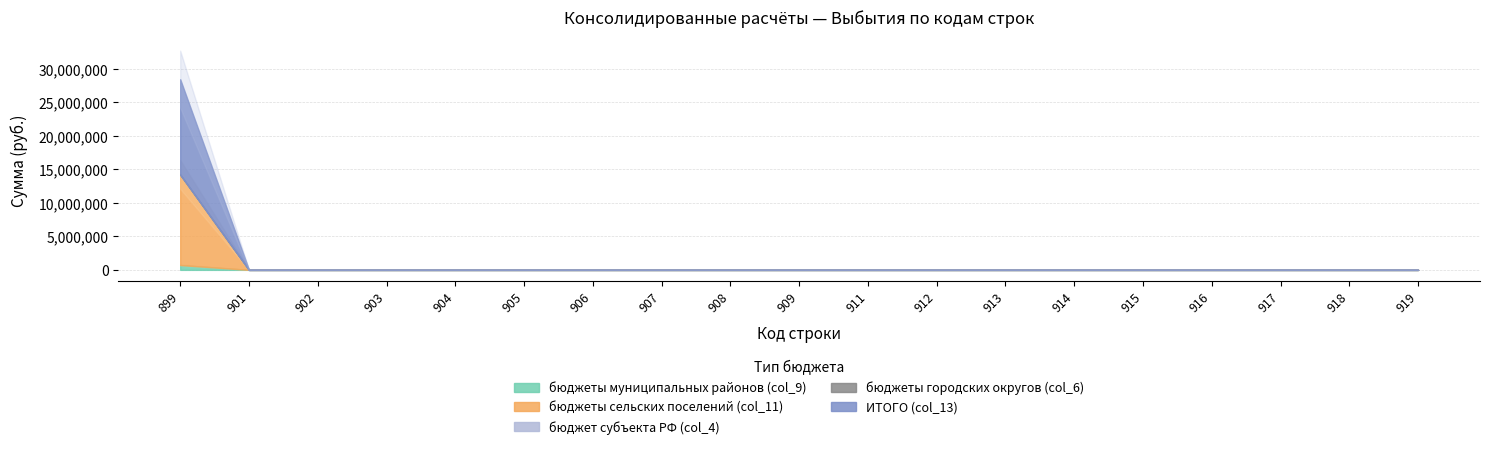

At which label is бюджеты городских округов (col_6) closest to 0?

899